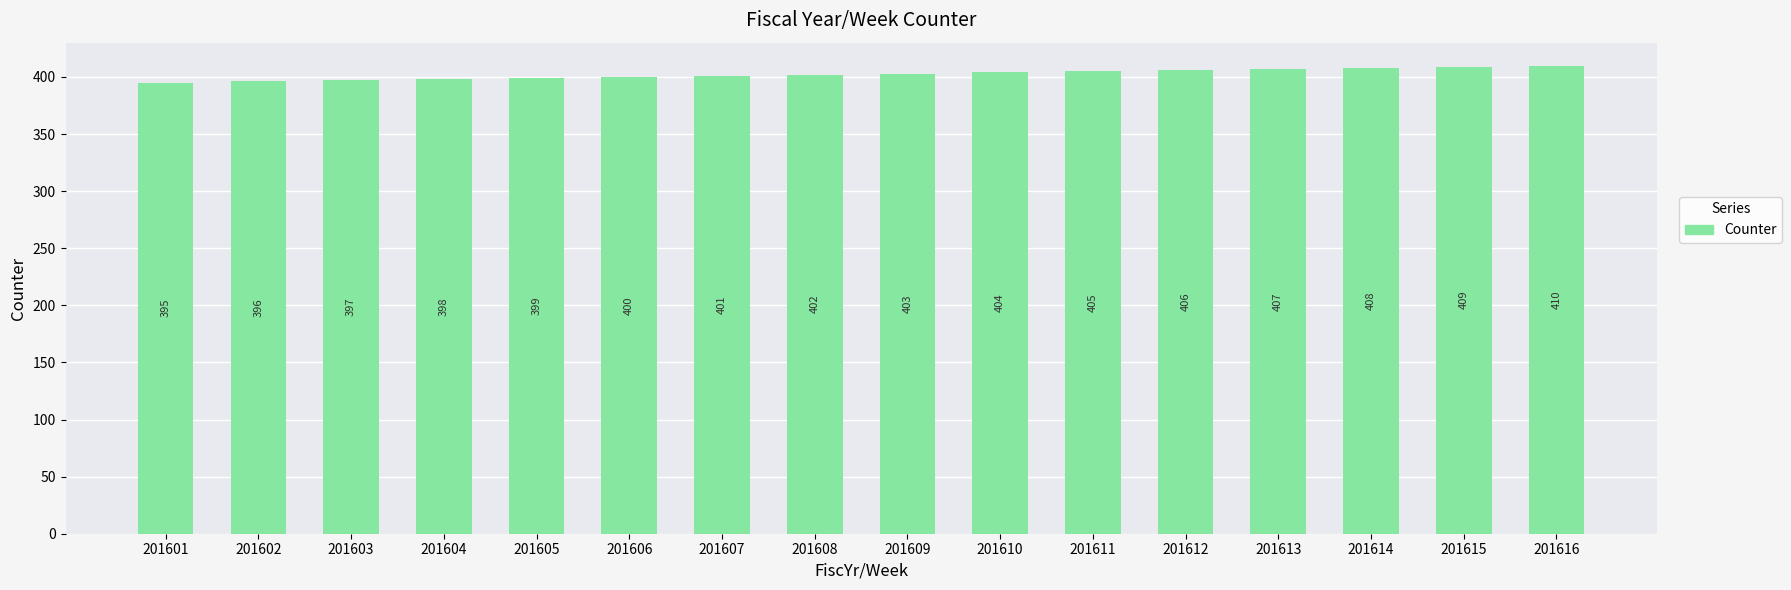

How many data points are less than 403?

8